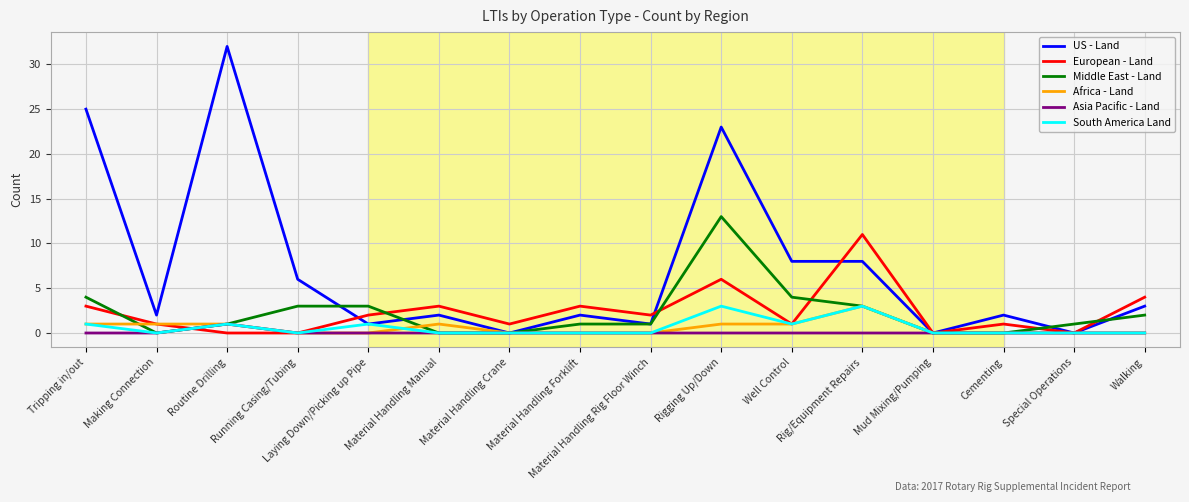

Is the value of Middle East - Land at Mud Mixing/Pumping greater than the value of US - Land at Cementing?

No